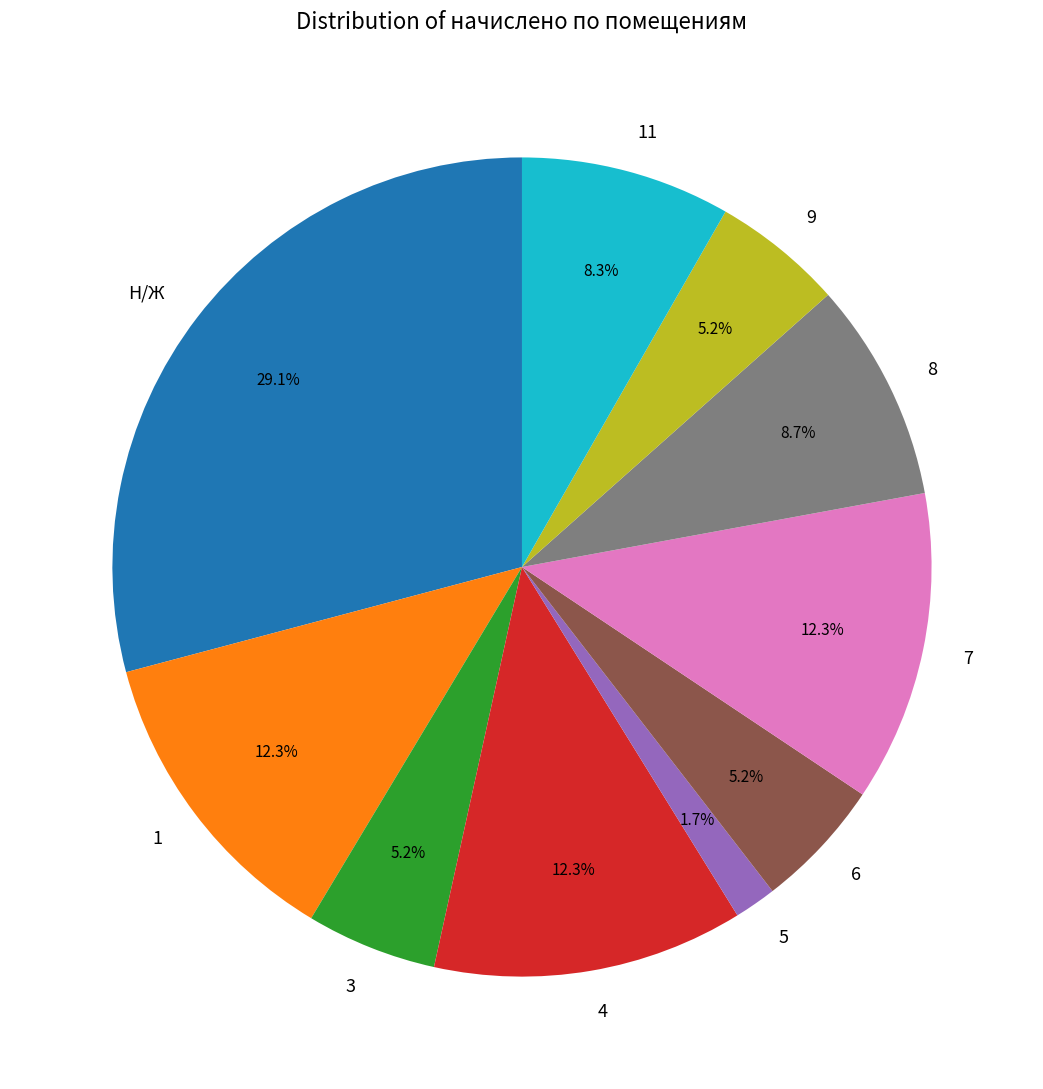

What percentage is the 1 slice, to the nearest percent?

12%